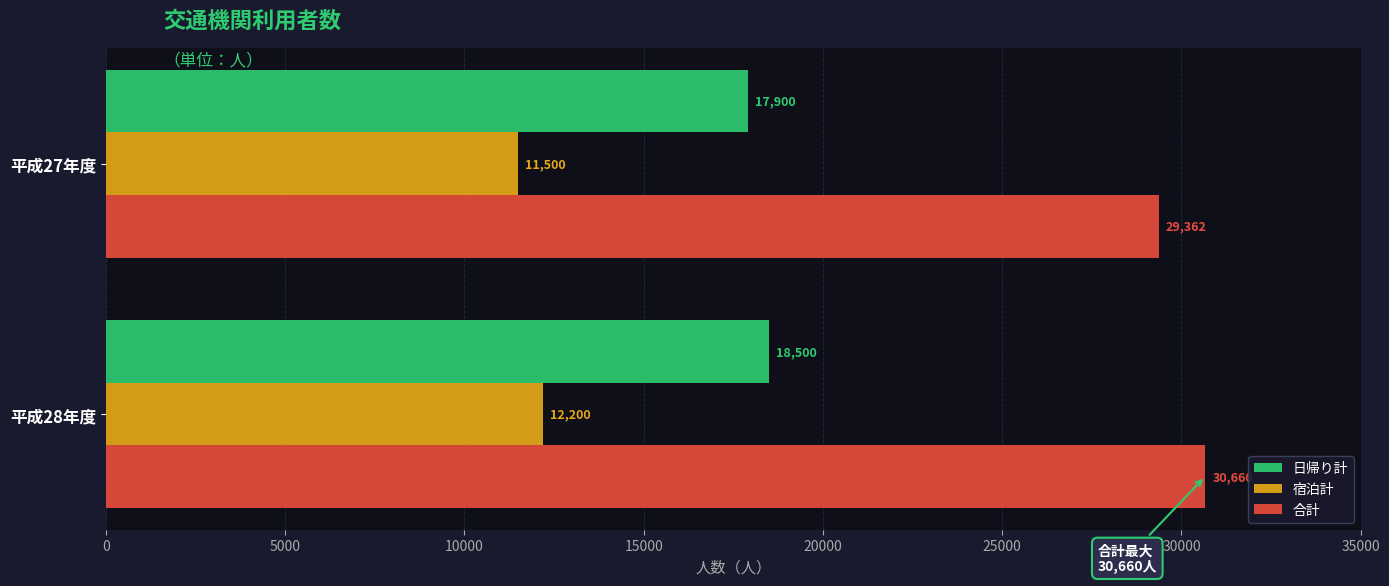

At how many categories does at least one series exceed 13235?

2